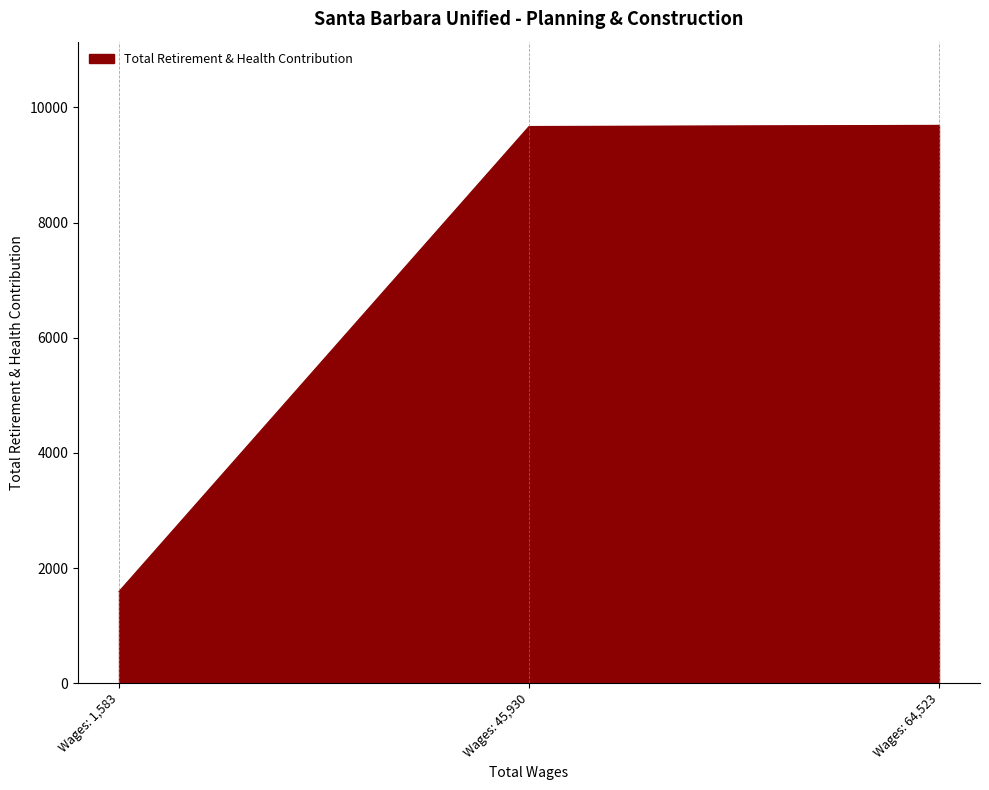

What is the change in value from Wages: 1,583 to Wages: 45,930?

+8074